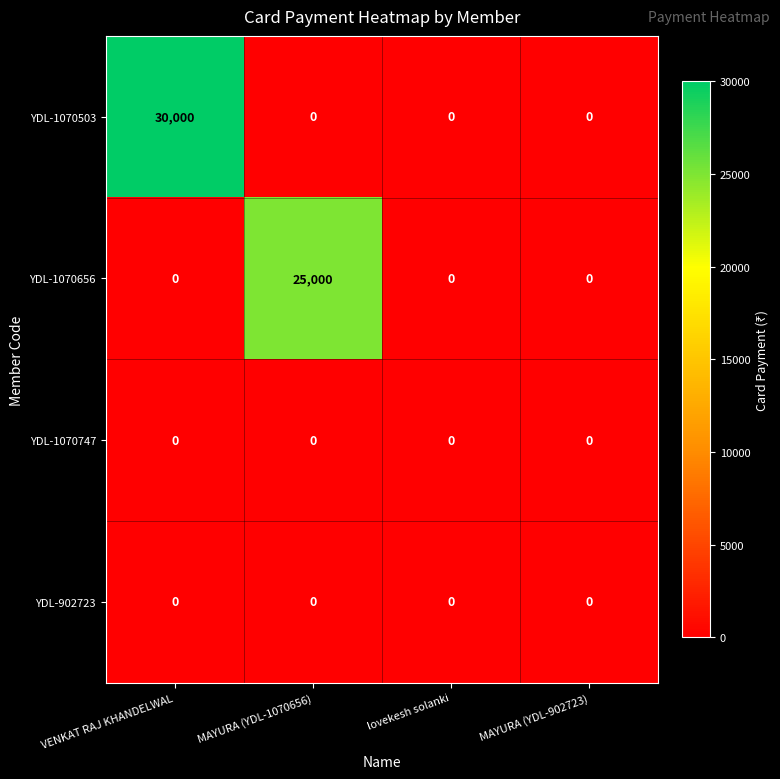

What is the difference between the maximum and minimum values in the YDL-1070503 series?

30000